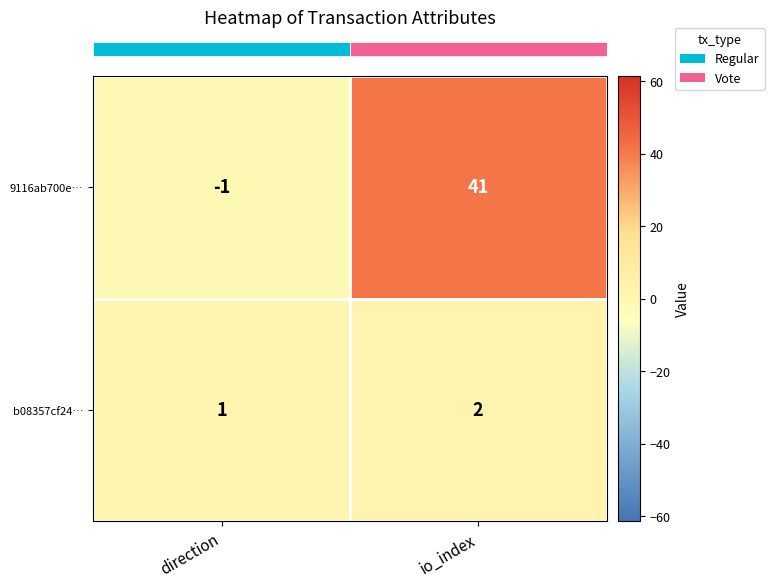

Reading left to right, list all the values displayed in this chart.

9116ab700e…: -1	41
b08357cf24…: 1	2